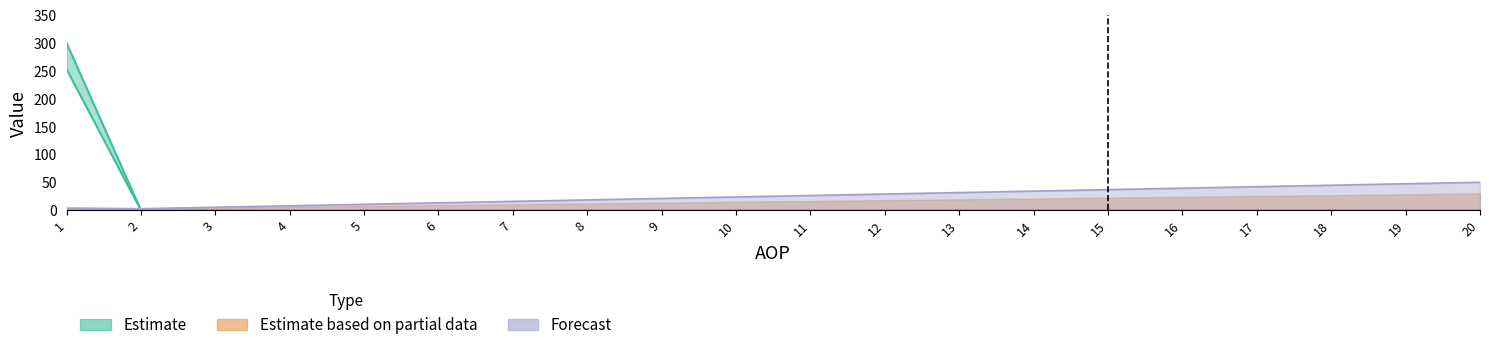

Does the chart have visible grid lines?

No